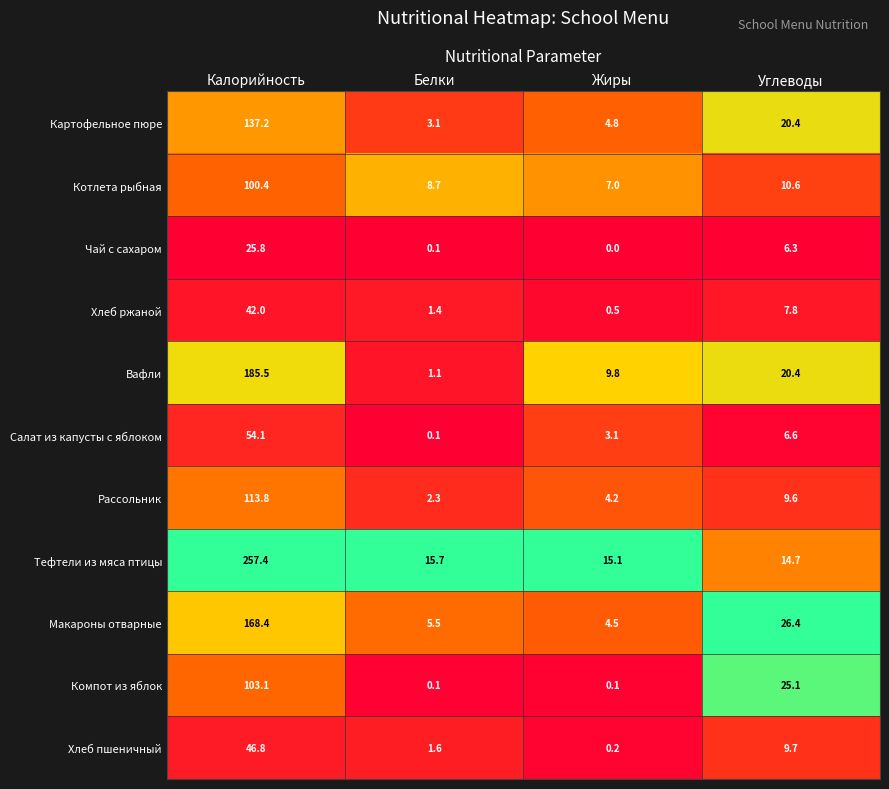

At how many categories does at least one series exceed 0?

4